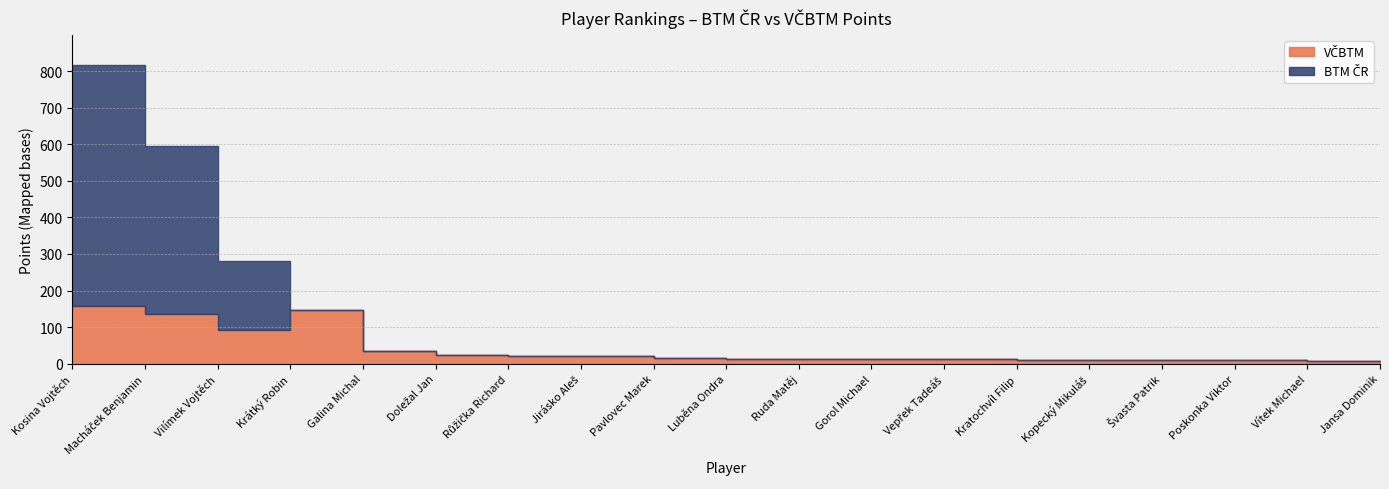

What is the difference between the VČBTM values at Ruda Matěj and Poskonka Viktor?

2